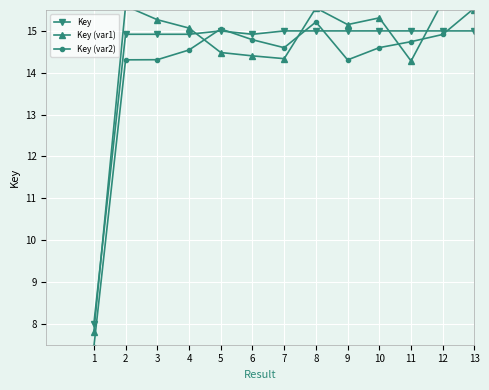

Reading right to left, transcribe all the data shown in this chart.

Key: 15.0	15.0	15.0	15.0	15.0	15.0	15.0	14.9	15.0	14.9	14.9	14.9	8.0
Key (var1): 15.5	15.7	14.3	15.3	15.2	15.5	14.3	14.4	14.5	15.1	15.3	15.6	7.8
Key (var2): 15.5	14.9	14.7	14.6	14.3	15.2	14.6	14.8	15.0	14.5	14.3	14.3	7.4